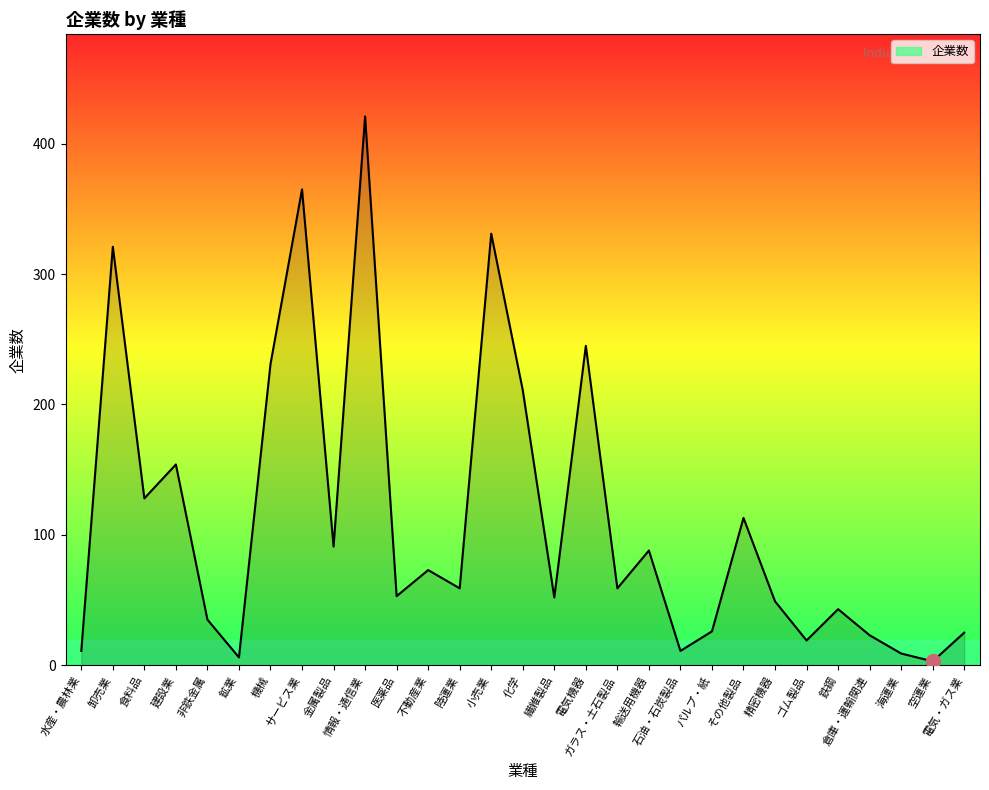

What is the ratio of the value at 金属製品 to the value at 卸売業?

0.3